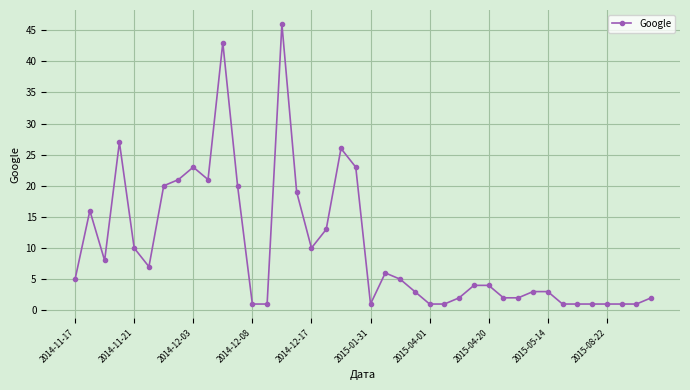

What is the difference between the maximum and minimum values?

45